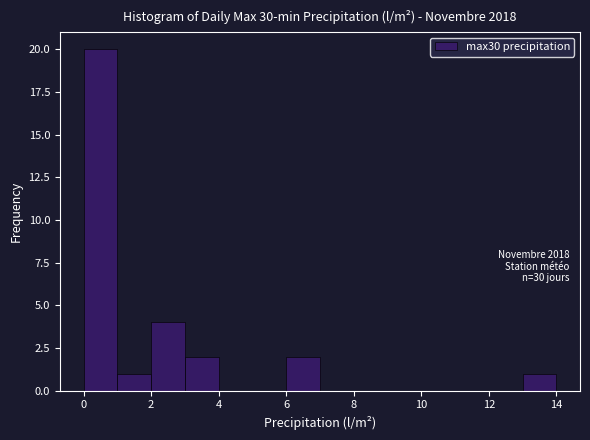

Which range on the x-axis has the tallest bar?

0 to 1